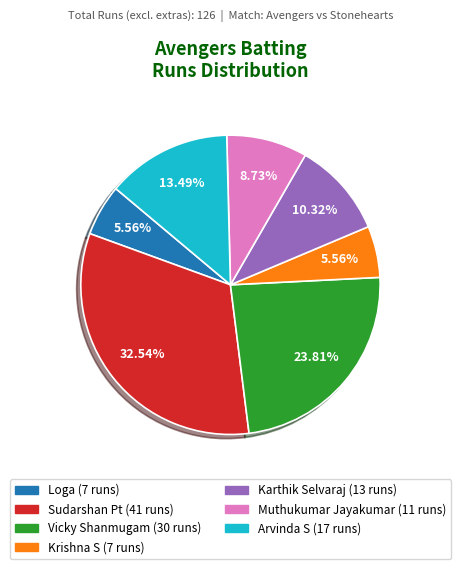

Which has a higher value, Karthik Selvaraj (13 runs) or Arvinda S (17 runs)?

Arvinda S (17 runs)